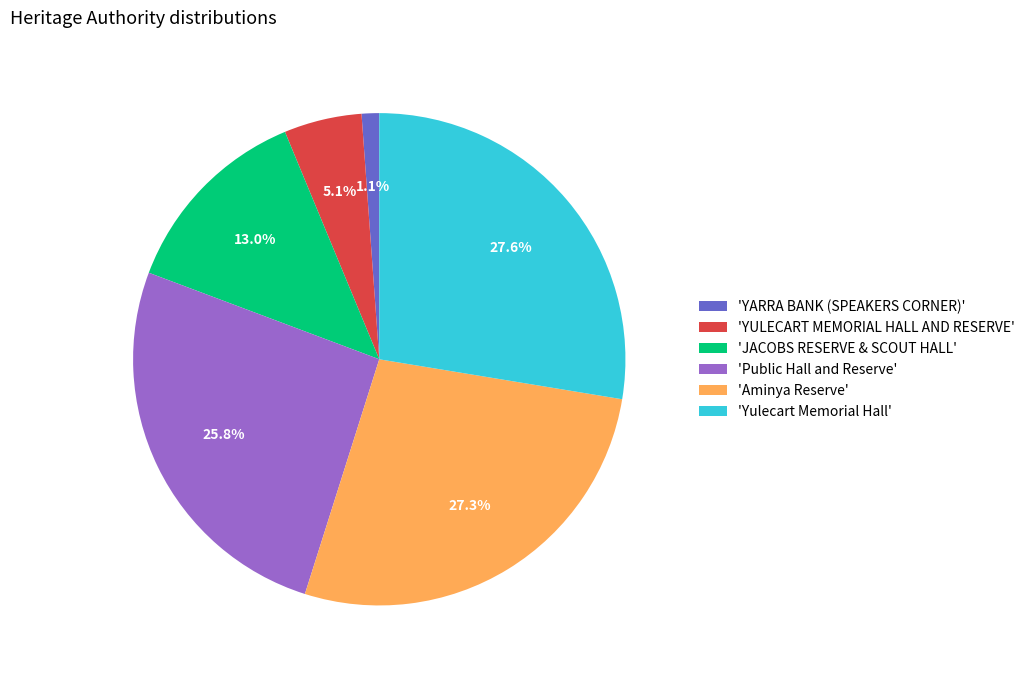

Which category has the smallest portion of the pie?

'YARRA BANK (SPEAKERS CORNER)'